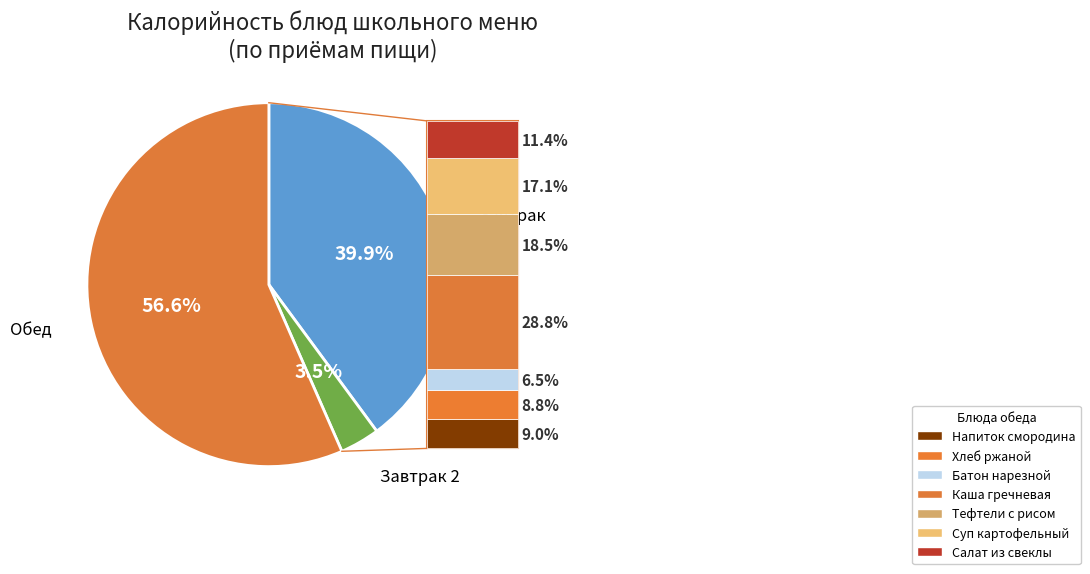

What portion of the pie excludes Салат из свеклы?

93.2%